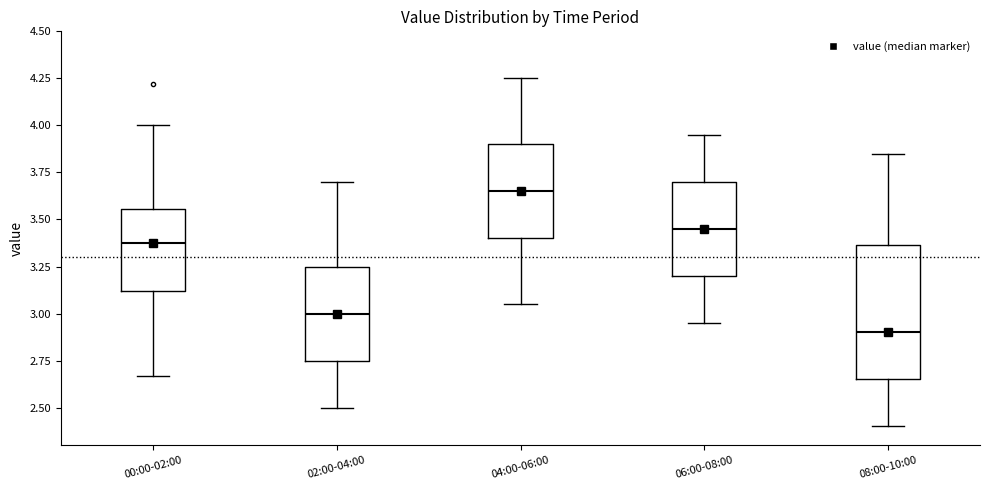

Comparing the boxes themselves (not the whiskers), which one is the tallest?

08:00-10:00